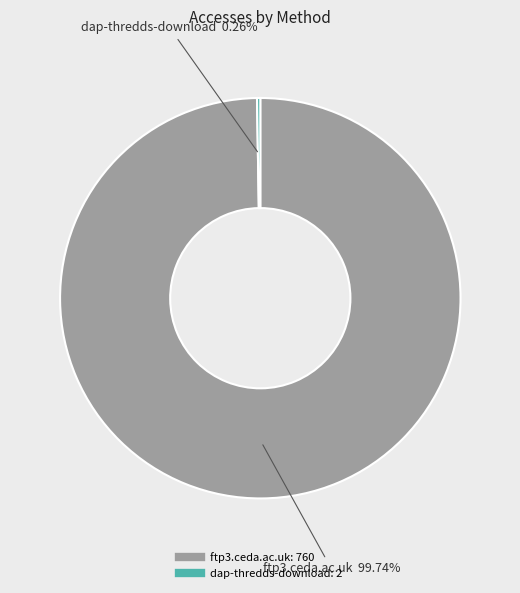

Is there a majority slice in this chart?

Yes